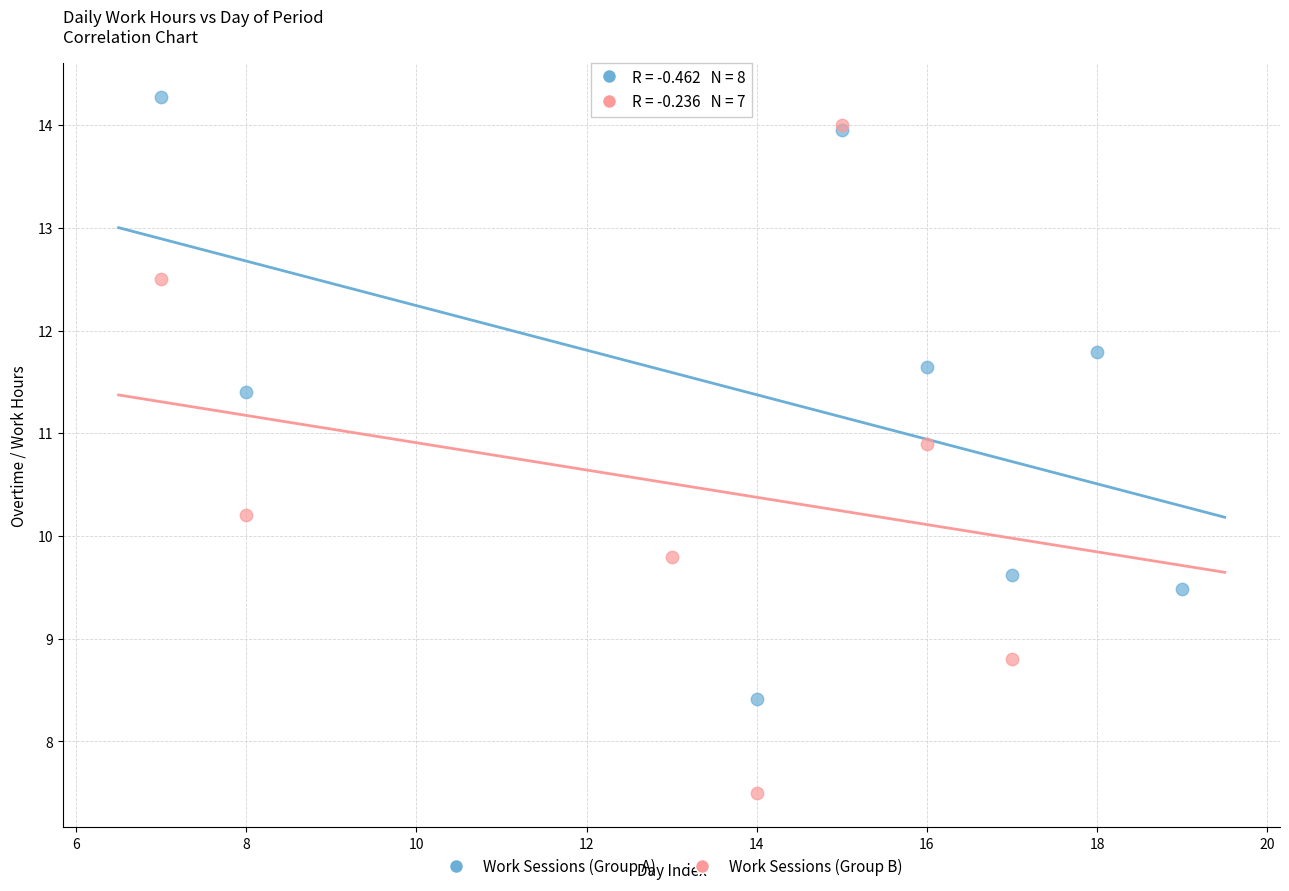

Which series contains the lowest Y value?

Work Sessions (Group B)